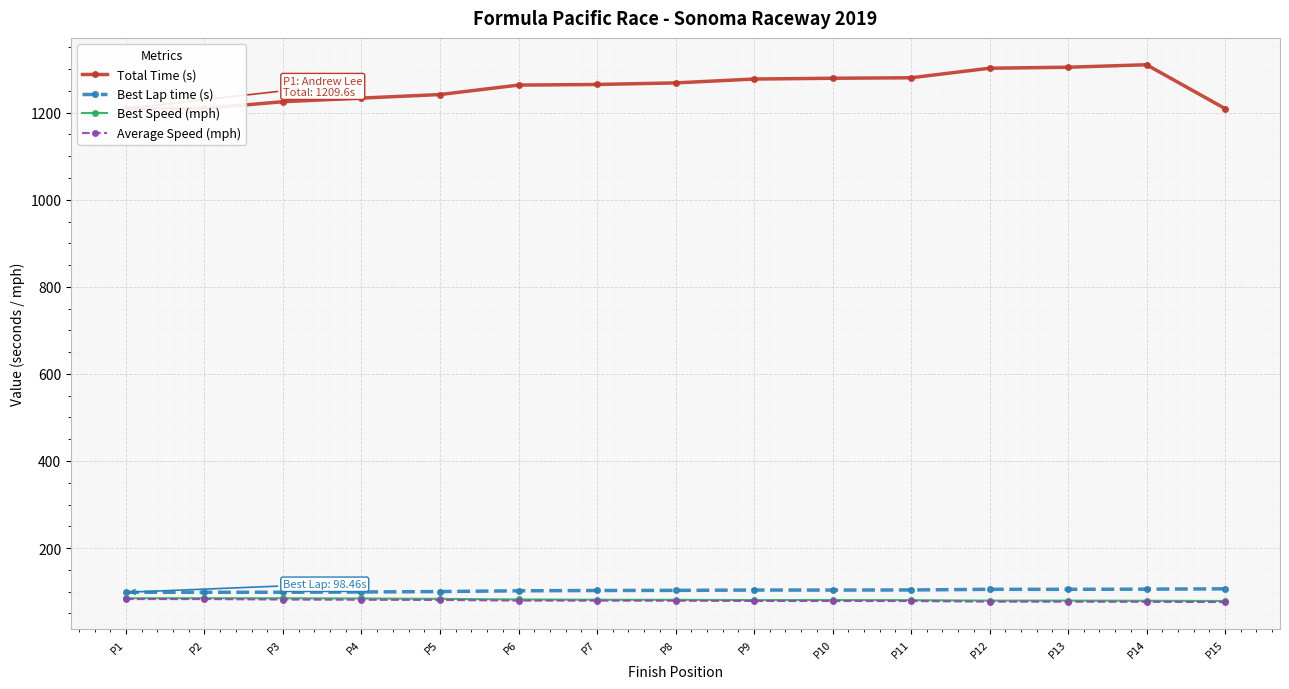

Does the chart display data point markers on the line(s)?

Yes